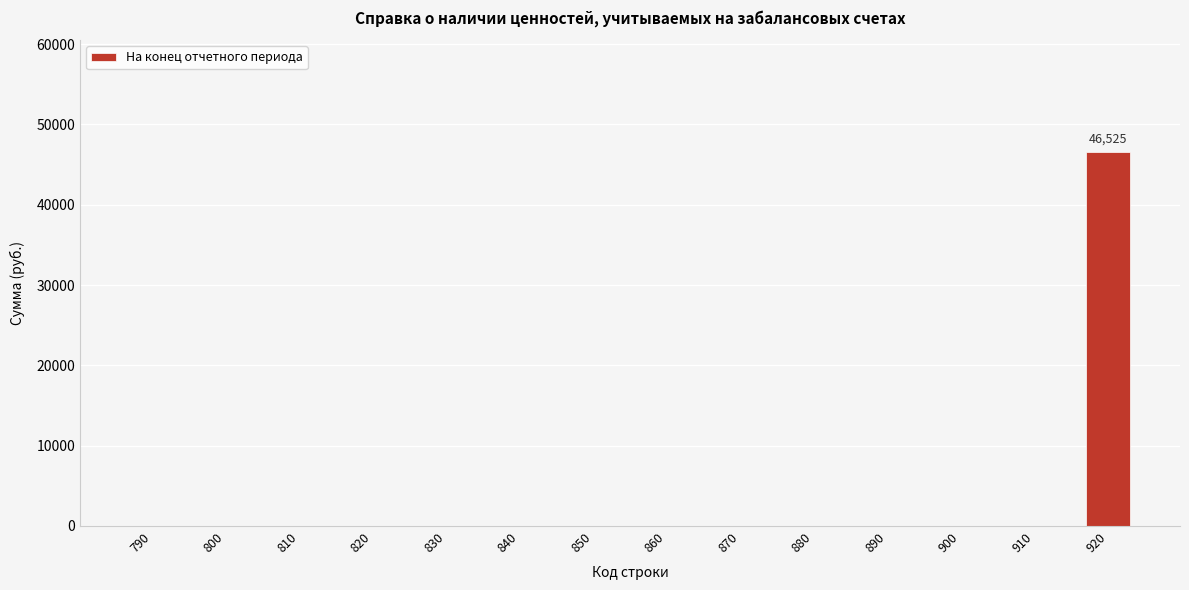

Reading left to right, what are all the values shown in this chart?

790=0	800=0	810=0	820=0	830=0	840=0	850=0	860=0	870=0	880=0	890=0	900=0	910=0	920=46525